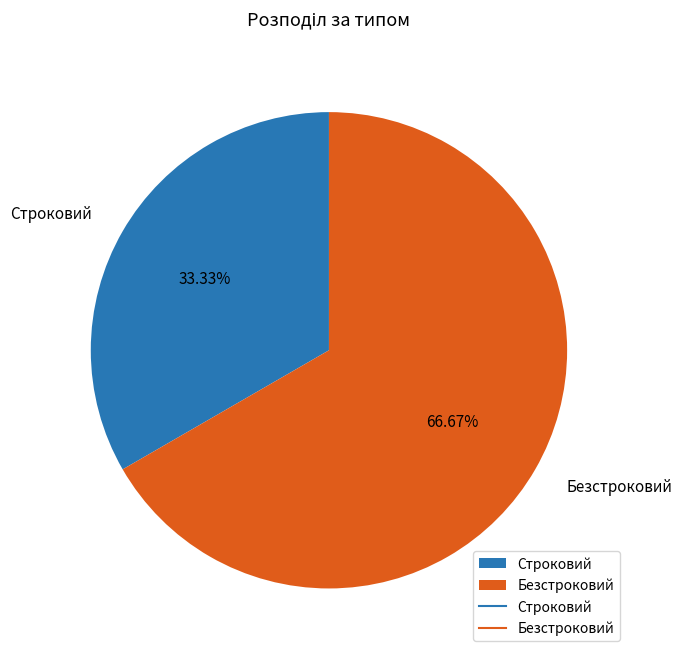

To the nearest percent, what is the difference between the Строковий and Безстроковий slice percentages?

33%